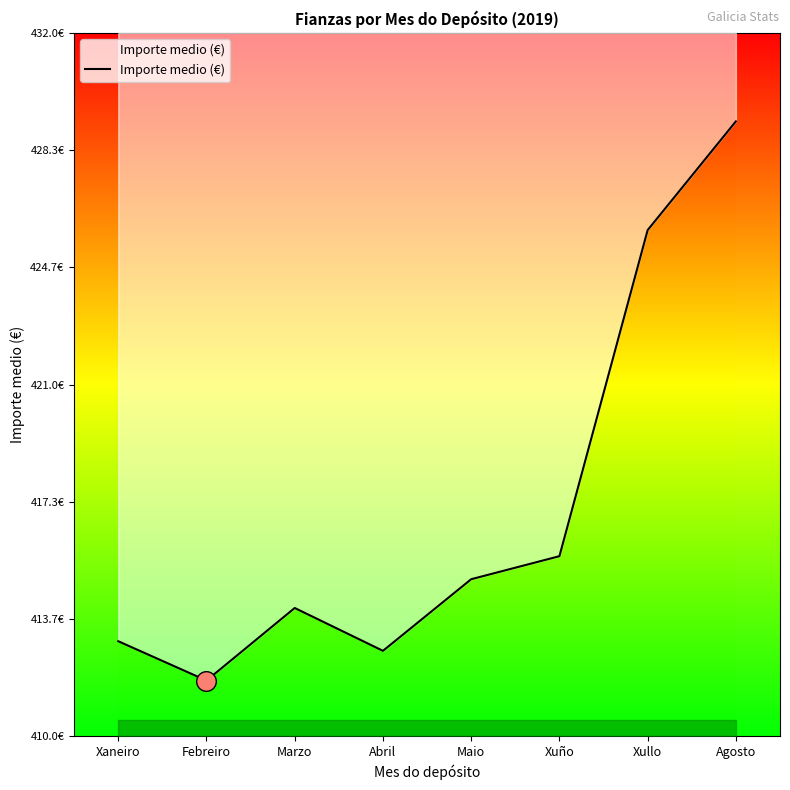

What is the change in value from Xuño to Xullo?

+10.2